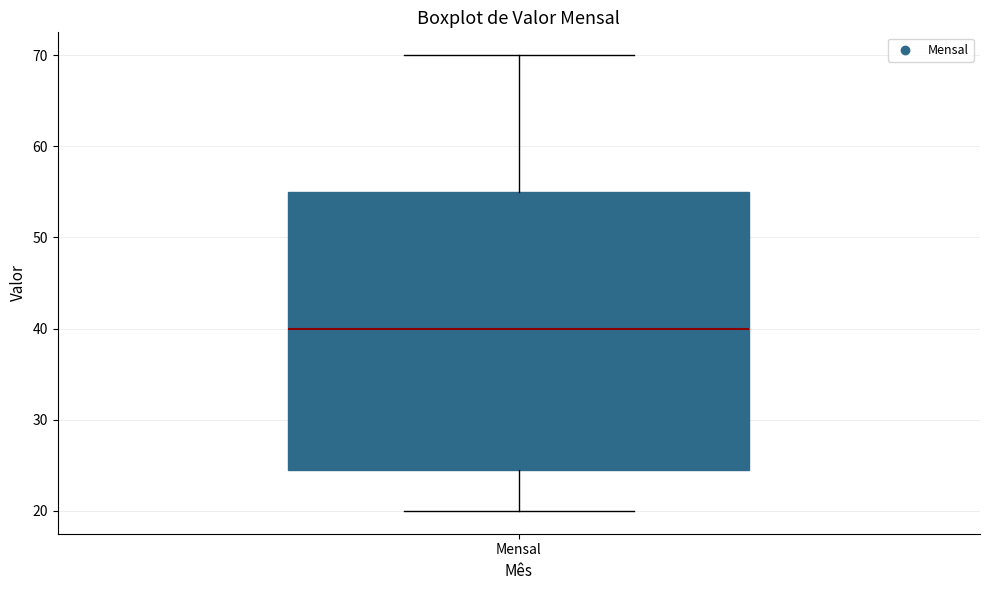

Read this box plot against the y-axis: the position of the median line, the range covered by the box, and the ends of both whiskers. The values are not printed on the chart, so give them approximately, as read against the axis.

median 40, box 25 to 55, whiskers 20 to 70